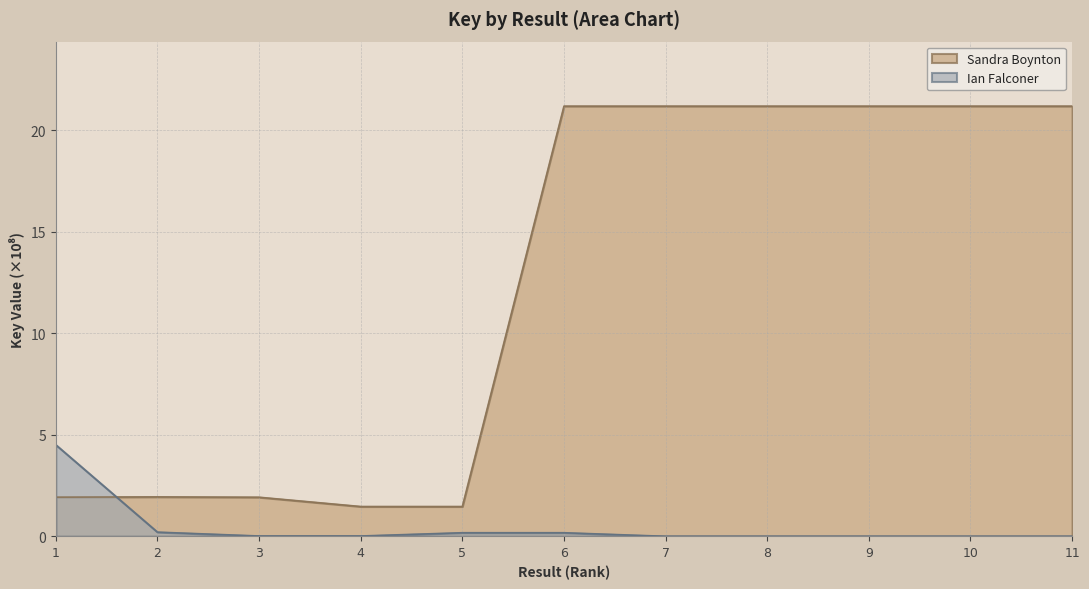

Reading right to left, list all the values displayed in this chart.

Sandra Boynton: 21.2	21.2	21.2	21.2	21.2	21.2	1.5	1.5	1.9	1.9	1.9
Ian Falconer: 0.0	0.0	0.0	0.0	0.0	0.2	0.2	0.0	0.0	0.2	4.5